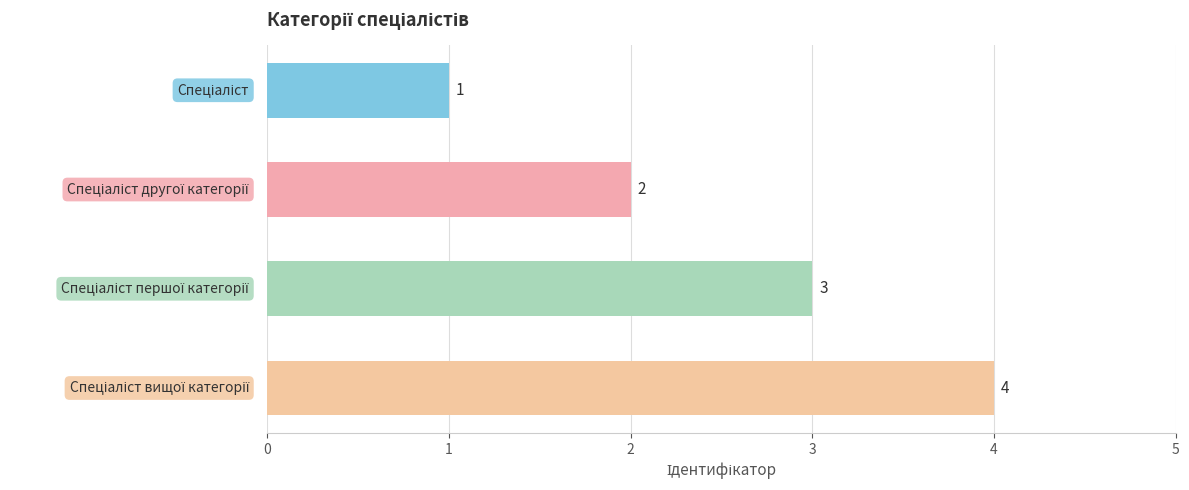

How many values are between 2 and 4?

3